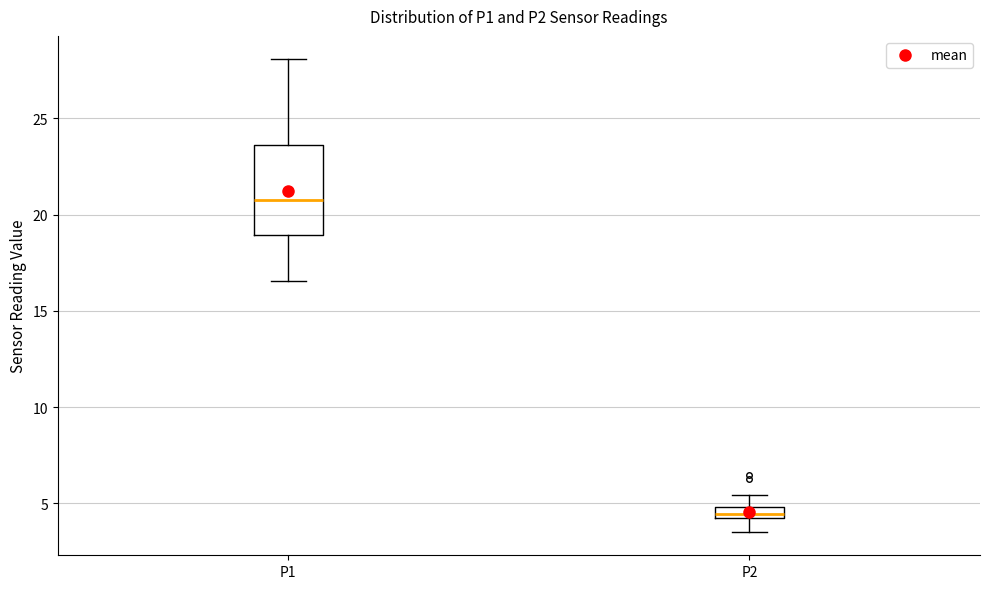

Where does the median line of the box for P1 sit on the y-axis? The values are not printed on the chart, so give them approximately, as read against the axis.

21.0